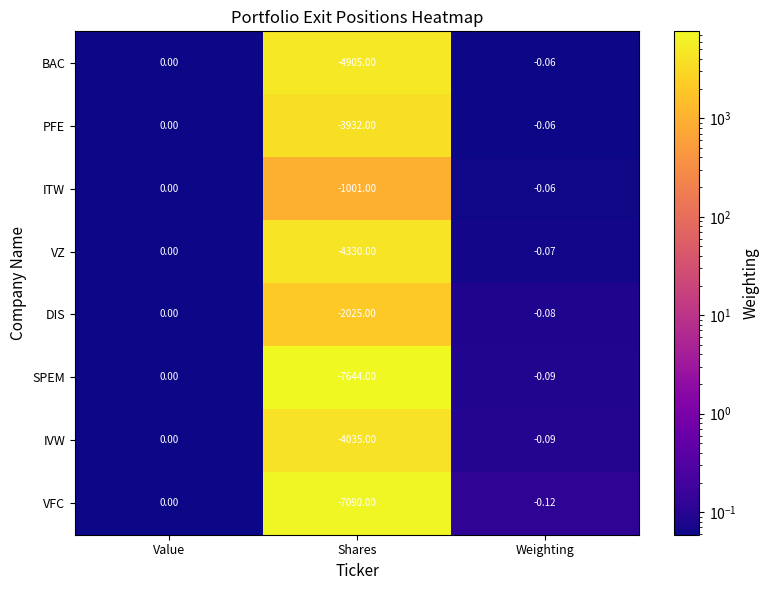

Where is VZ nearest to the value -2165?

Weighting